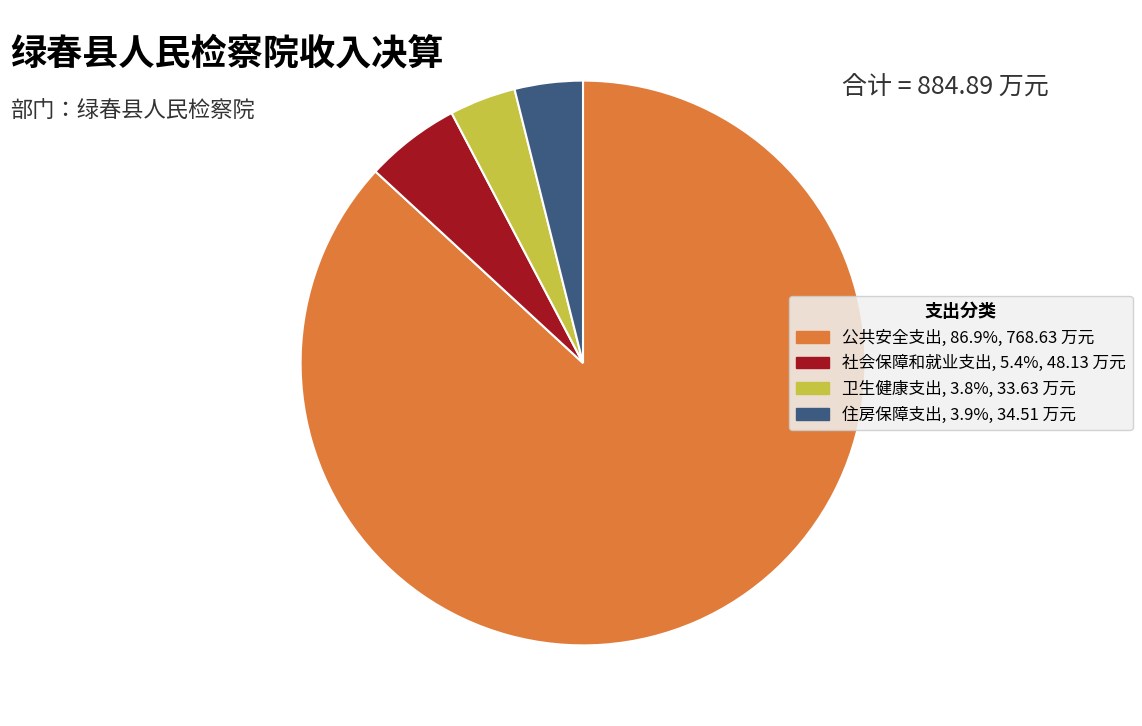

Is there any slice that represents more than half of the pie?

Yes